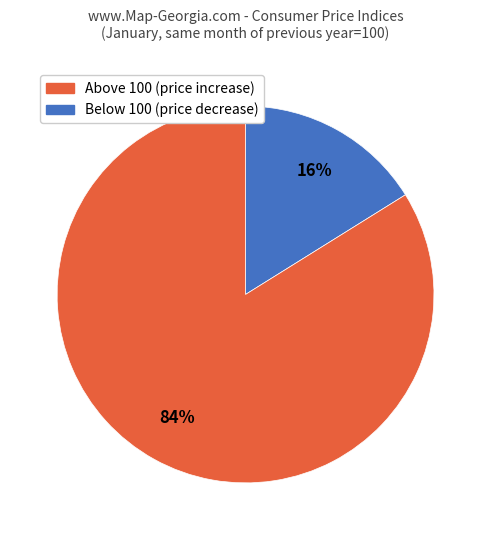

To the nearest percent, what is the average slice percentage?

50%